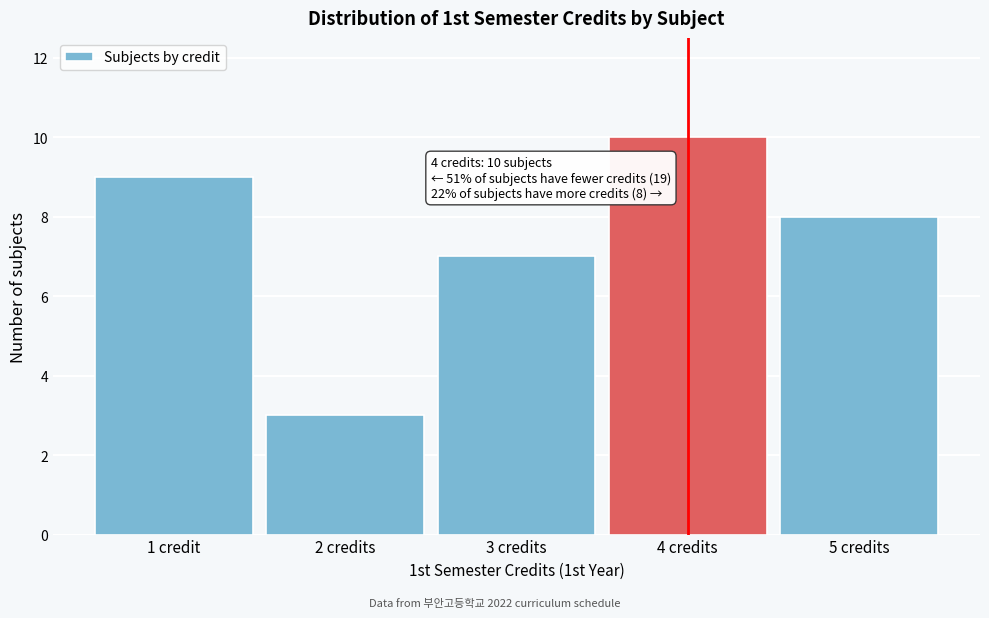

Reading left to right, transcribe all the data shown in this chart.

9	3	7	10	8